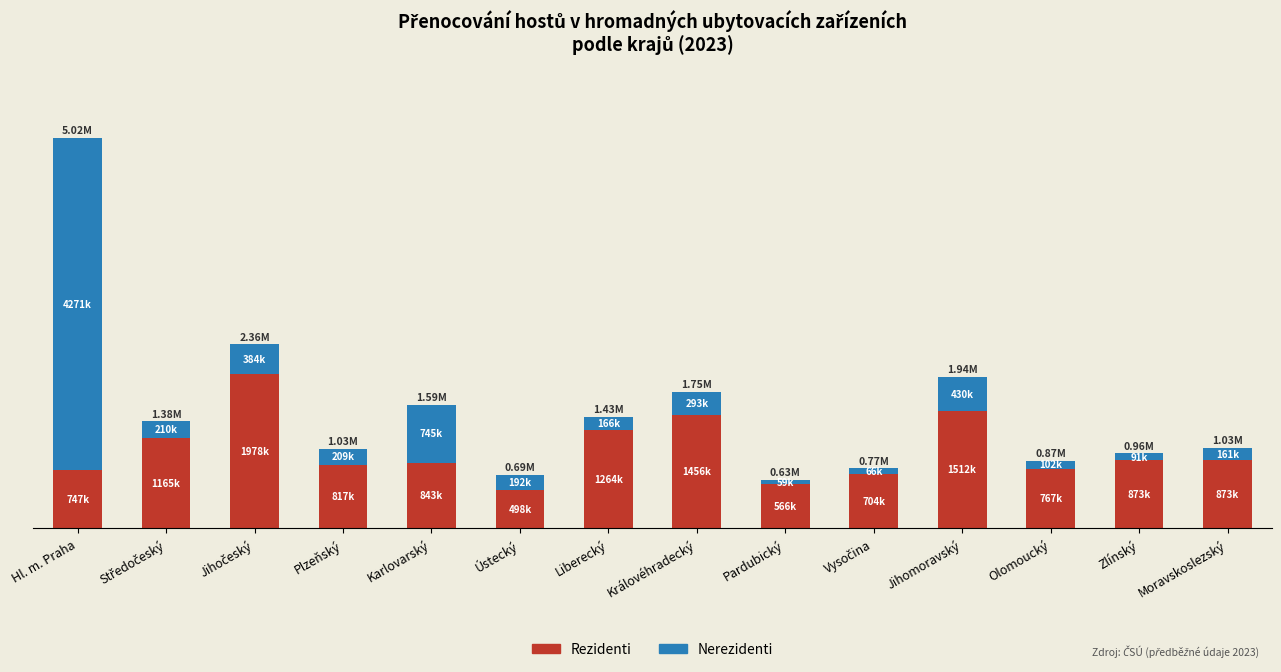

List the labels in order of Nerezidenti value, smallest first.

Pardubický, Vysočina, Zlínský, Olomoucký, Moravskoslezský, Liberecký, Ústecký, Plzeňský, Středočeský, Královéhradecký, Jihočeský, Jihomoravský, Karlovarský, Hl. m. Praha